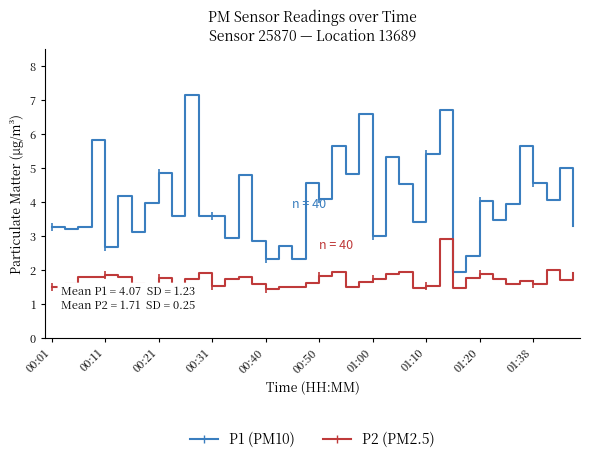

List the series in order of their peak value, highest first.

P1 (PM10), P2 (PM2.5)